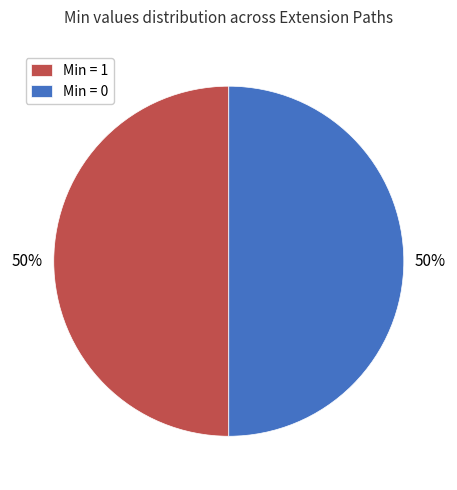

To the nearest percent, what is the average slice percentage?

50%